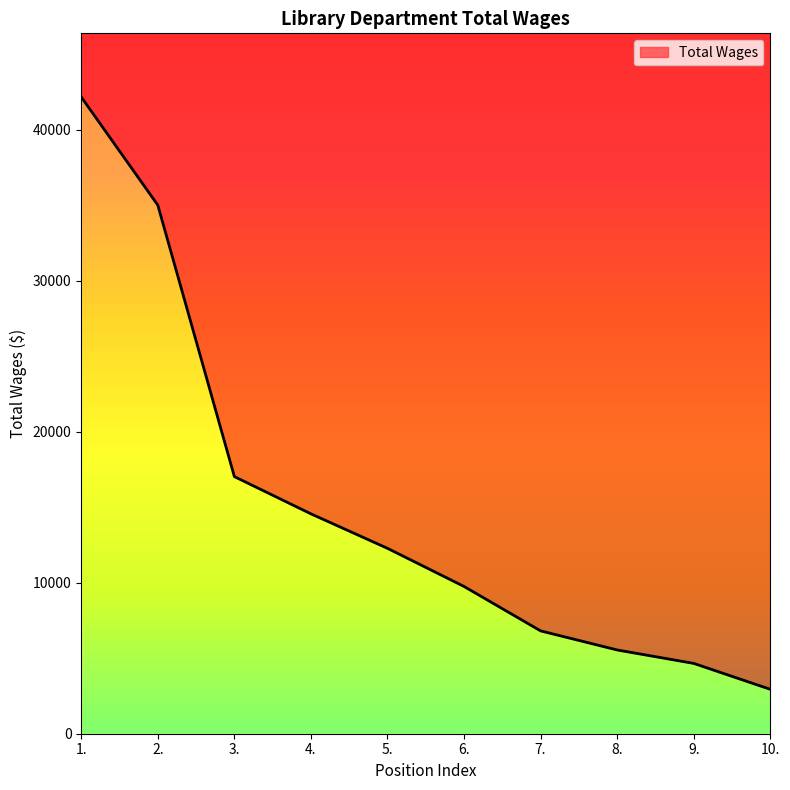

Does the chart display data point markers on the line(s)?

No